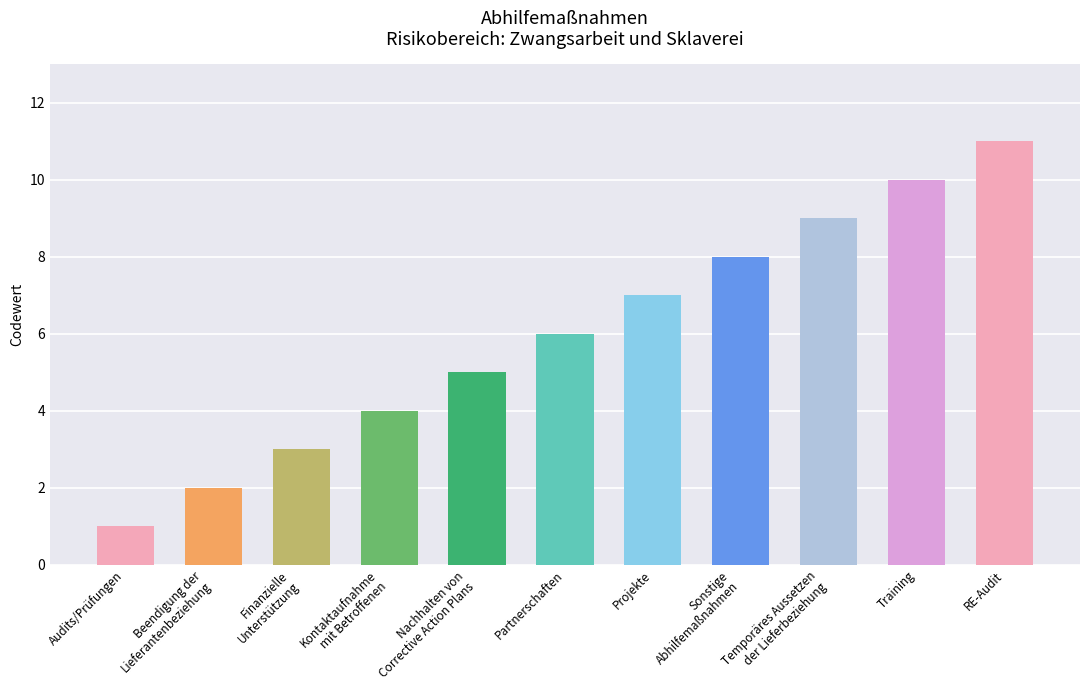

Reading right to left, list all the values displayed in this chart.

11	10	9	8	7	6	5	4	3	2	1